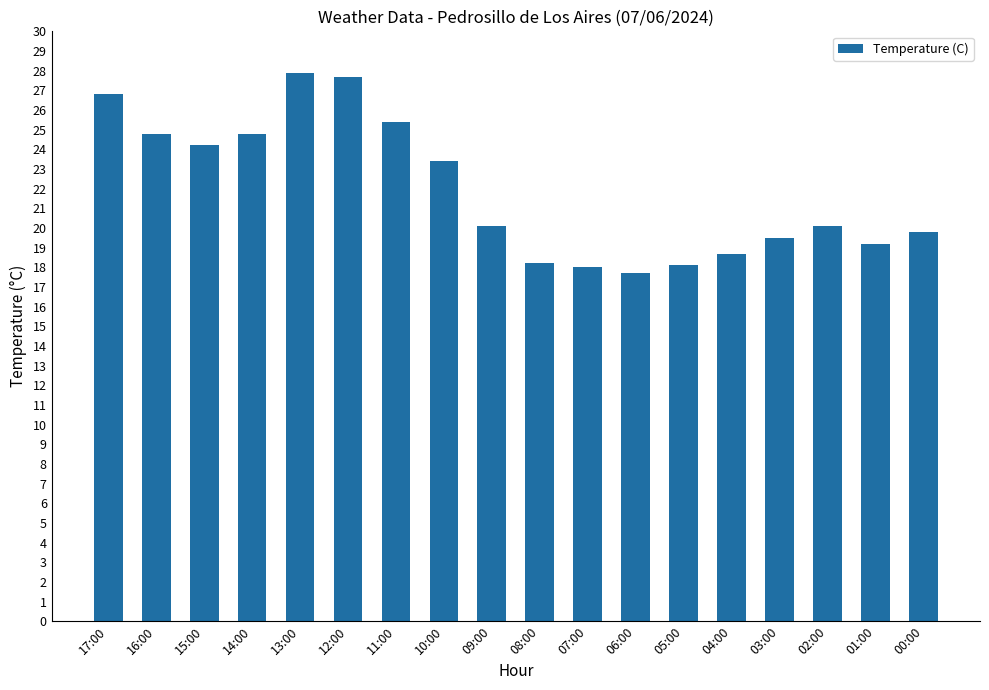

What is the change in value from 17:00 to 09:00?

-6.7